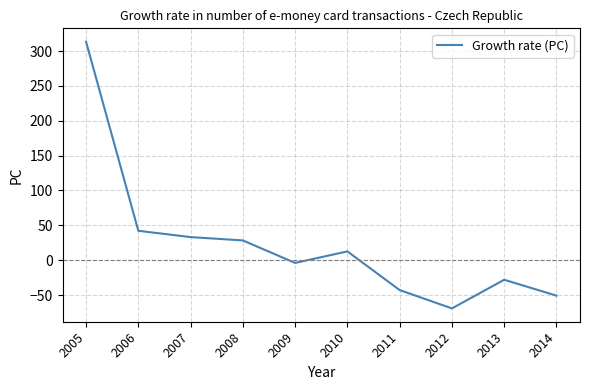

What is the difference between the maximum and minimum values?

382.5